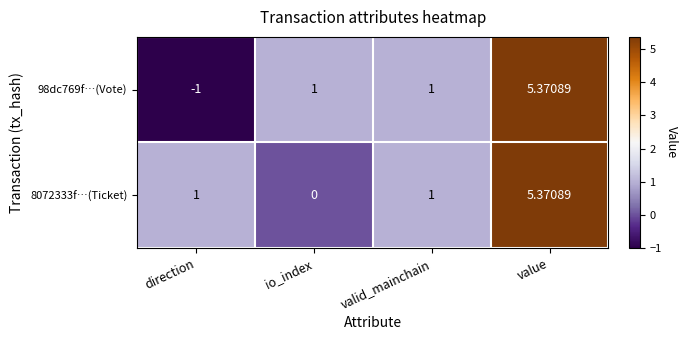

At which label does 98dc769f…(Vote) reach its minimum?

direction